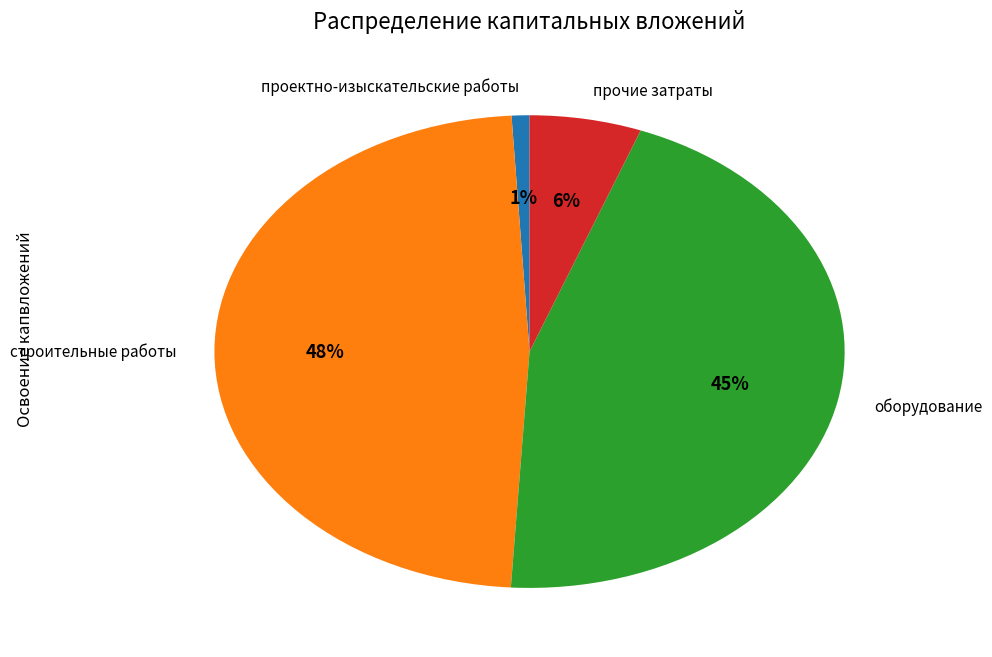

What is the largest slice in the pie chart?

строительные работы